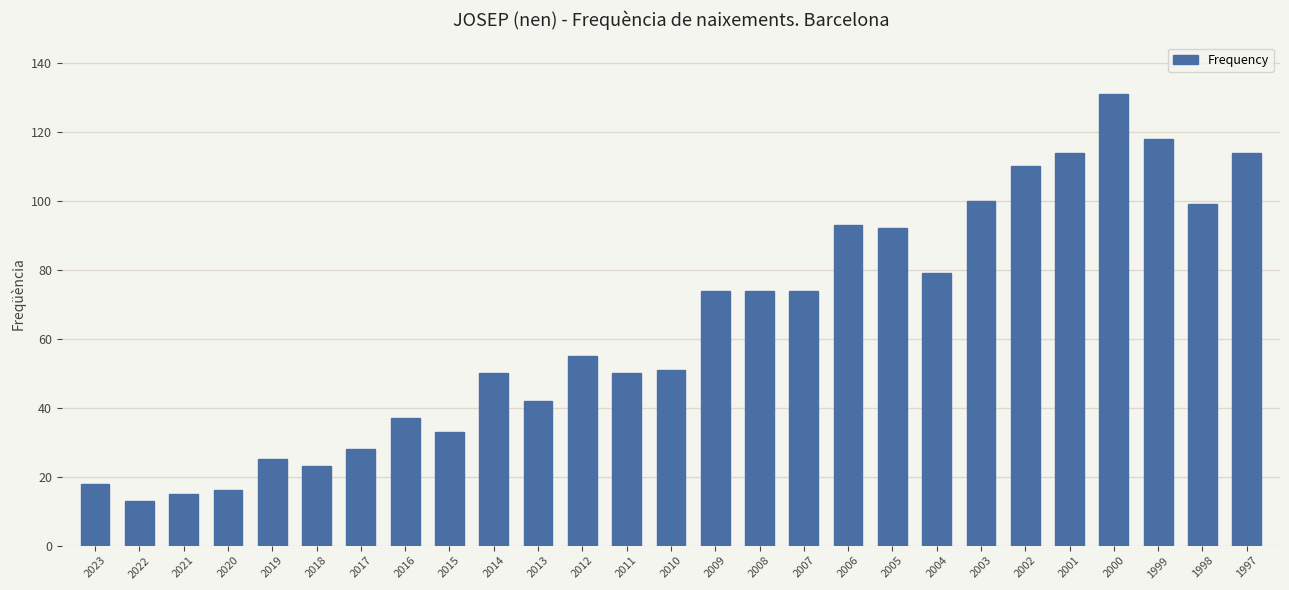

What is the difference between the second highest and second lowest values?

103